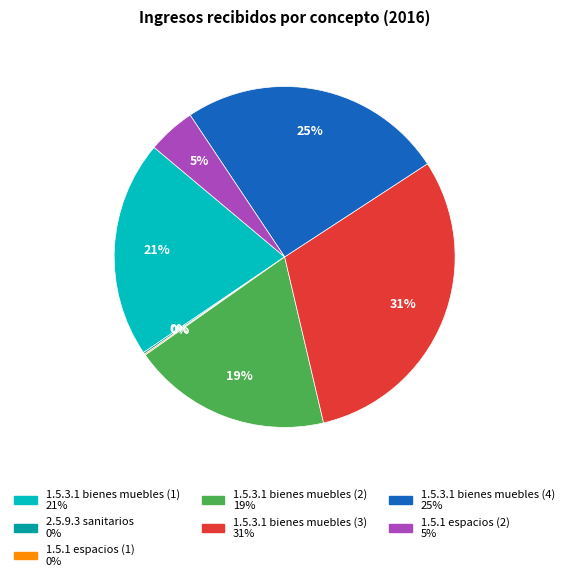

Is there a majority slice in this chart?

No